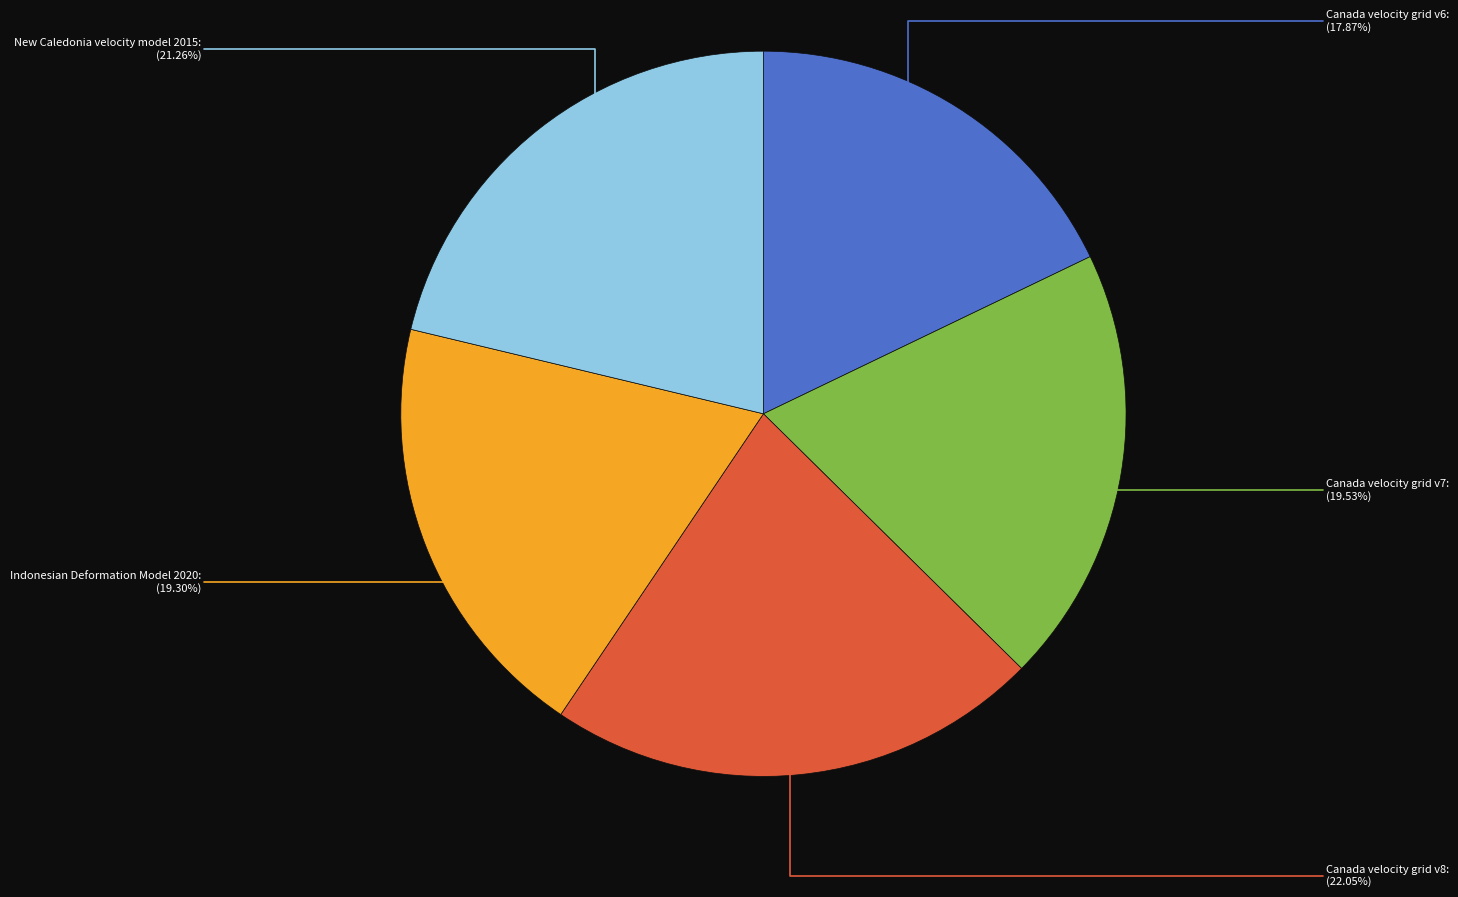

Is there a majority slice in this chart?

No